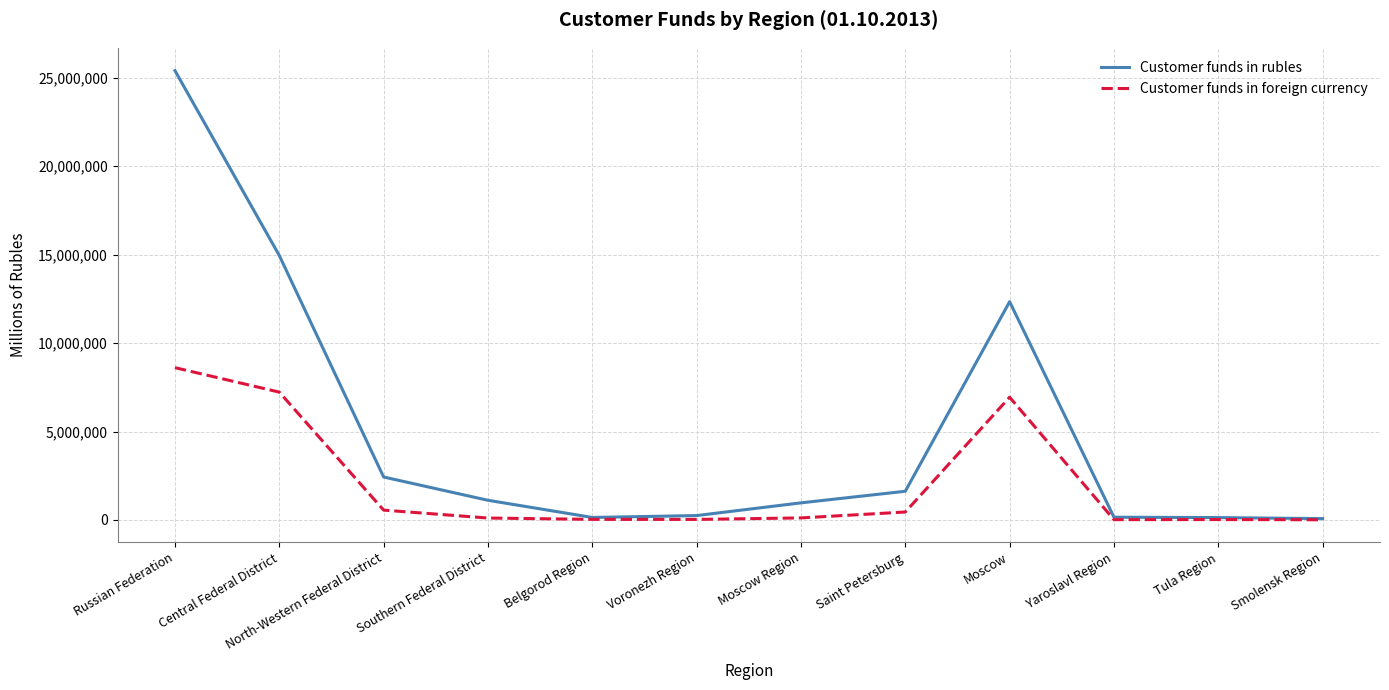

Does the chart display data point markers on the line(s)?

No